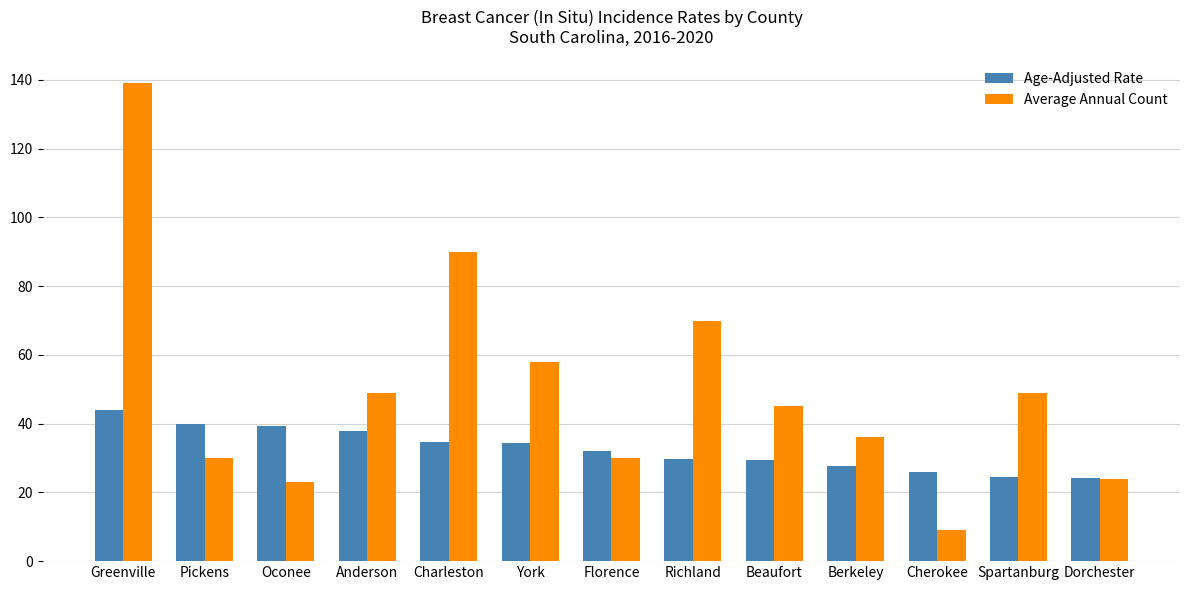

How many bars are there in total?

26